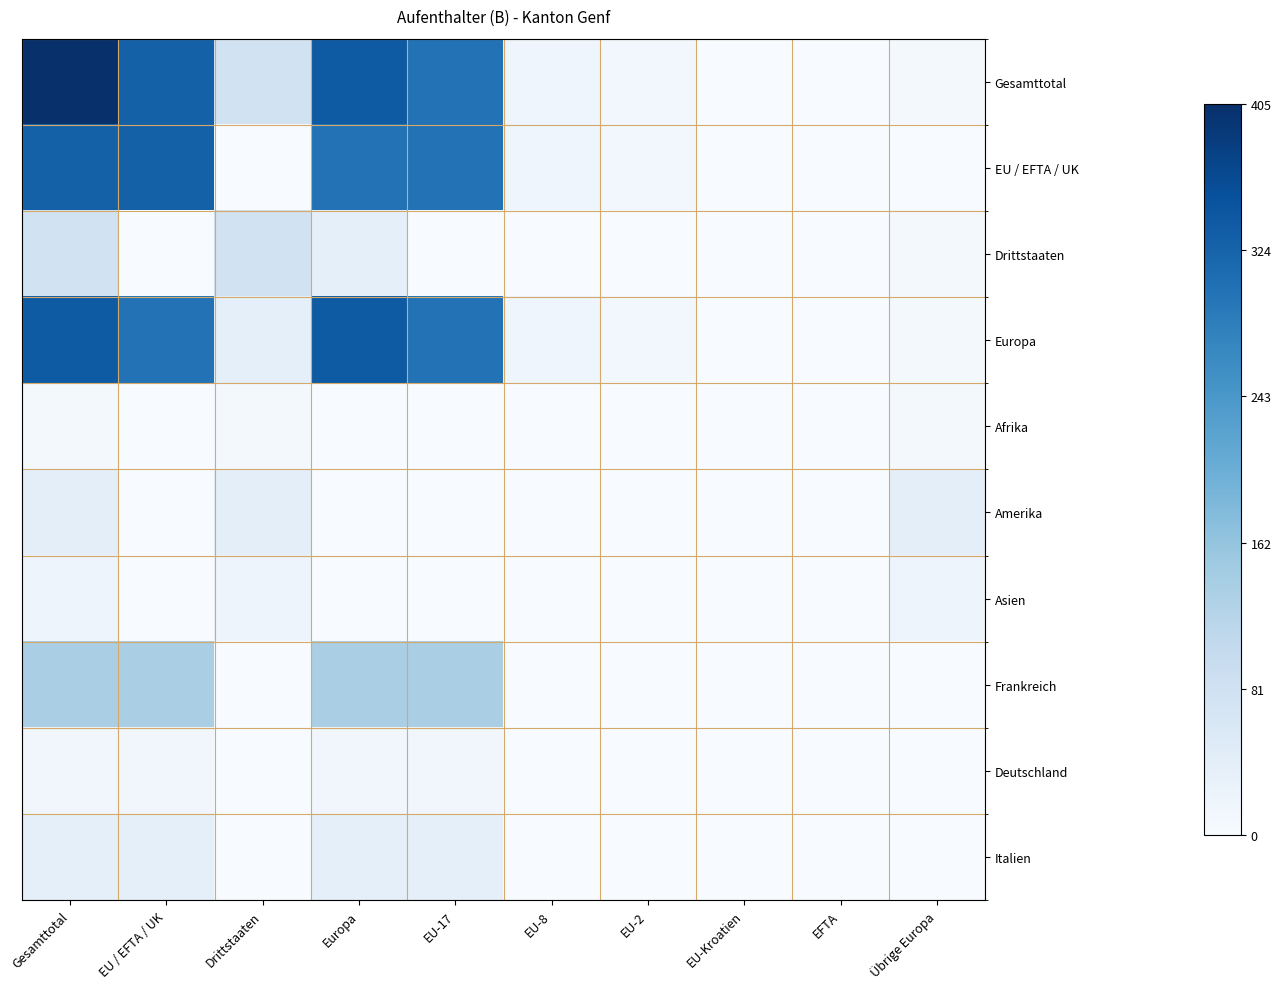

Between Europa and EU-17, which series saw the biggest shift?

Gesamttotal